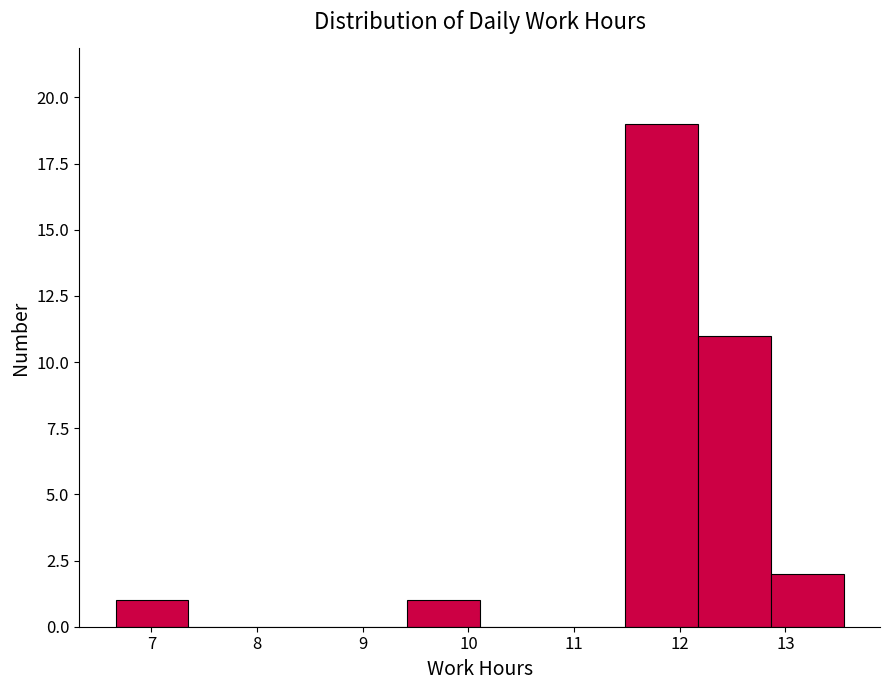

How tall is the bar that spans 6.7 to 7.3 on the x-axis? Neither the bar edges nor the heights are printed on the chart, so give them approximately, as read against the axes.

1